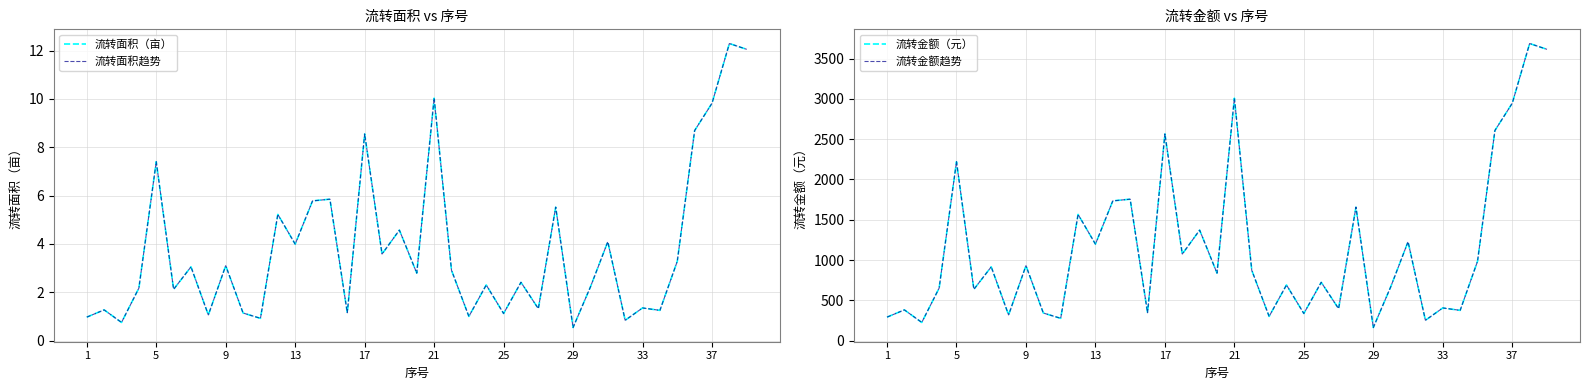

True or false: 流转金额趋势 has more than 0 interior local peaks.

True